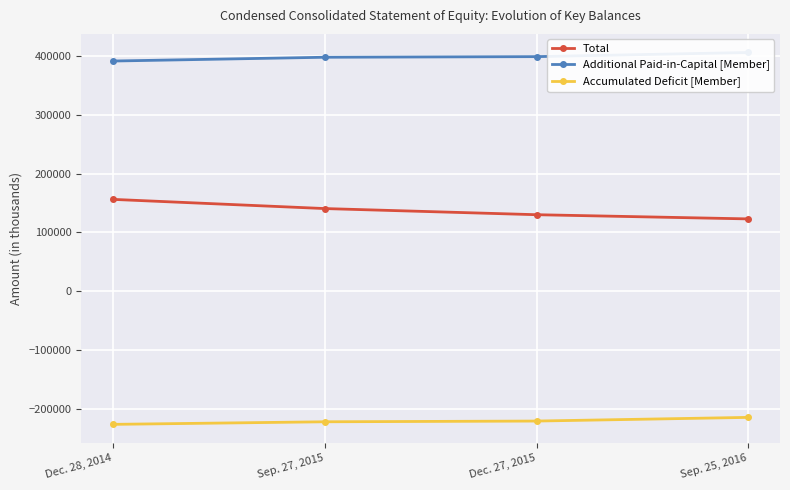

How many lines are shown in the chart?

3